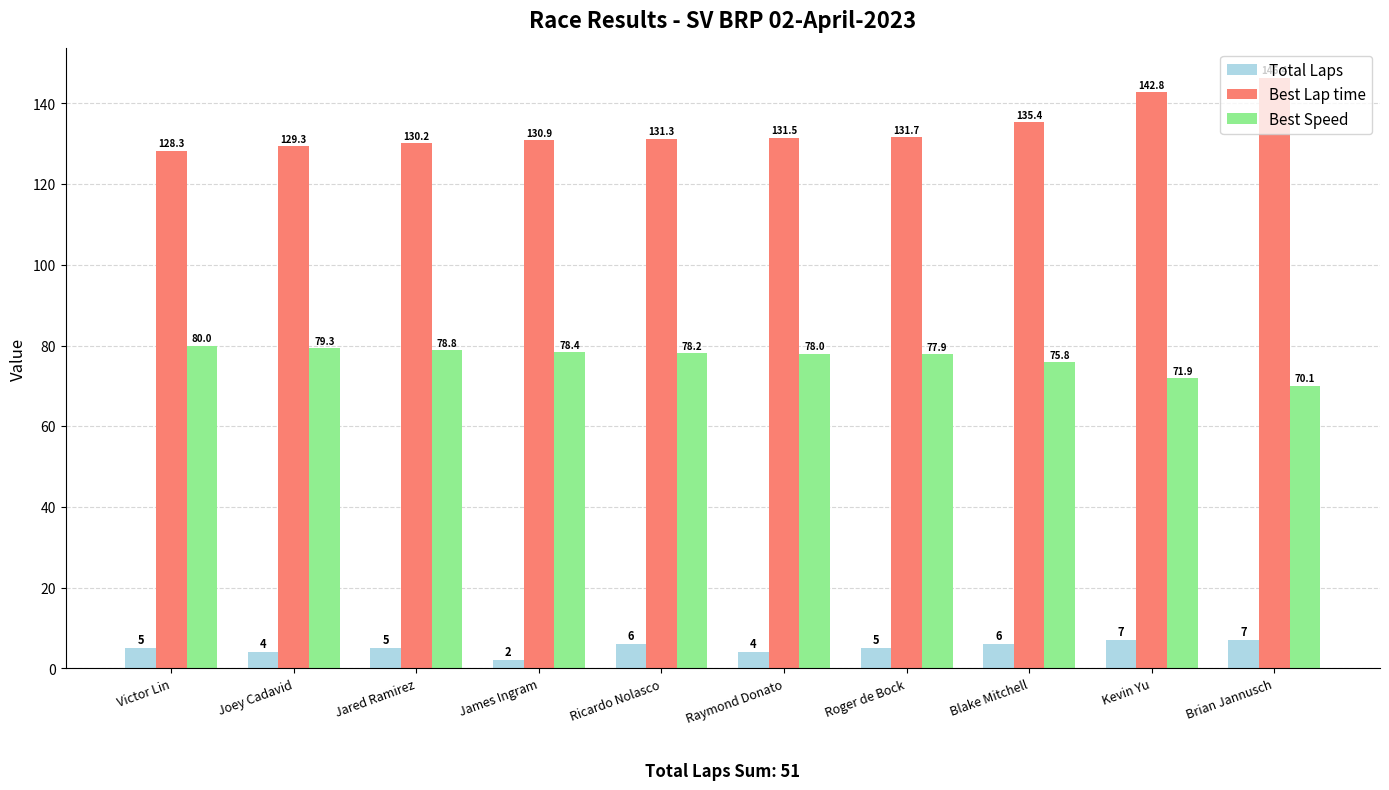

Count the Total Laps values in the range 4 to 6.

7